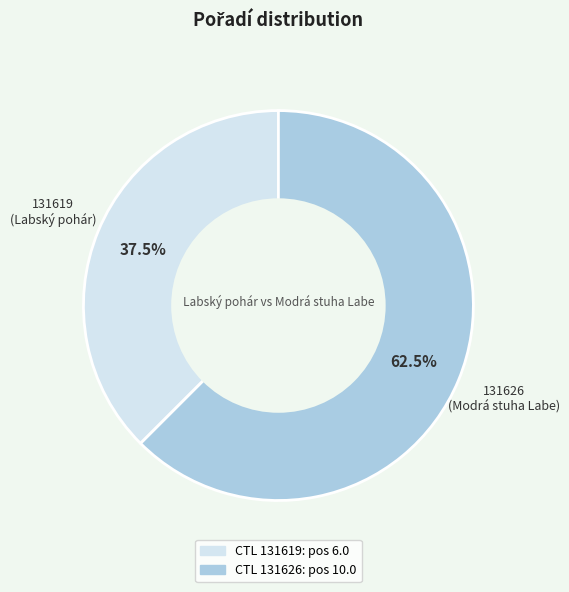

Does any single category account for the majority?

Yes